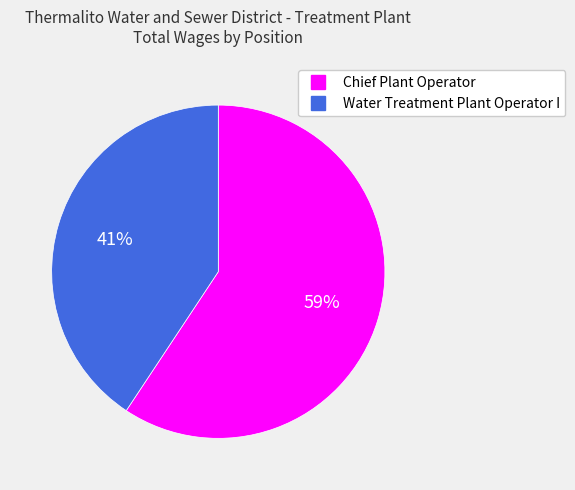

True or false: Water Treatment Plant Operator I accounts for 54% of the total.

False